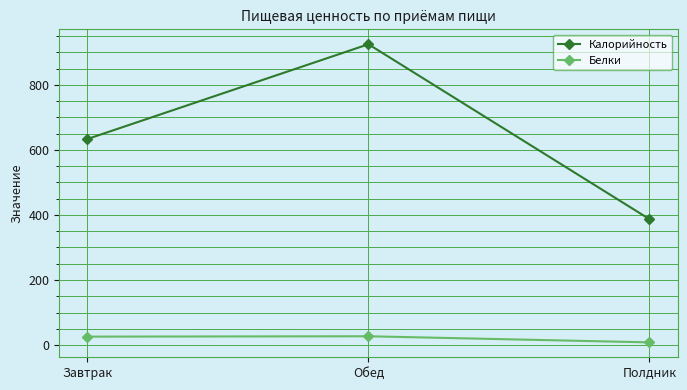

What is the value of the Белки point at the 1st from the left?

25.9